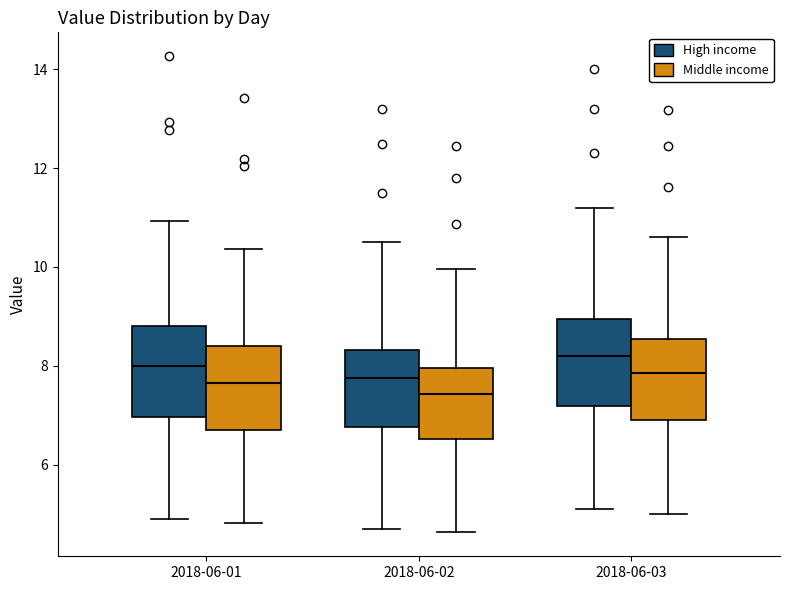

Which box has the lowest median line?

2018-06-02 (Middle income)